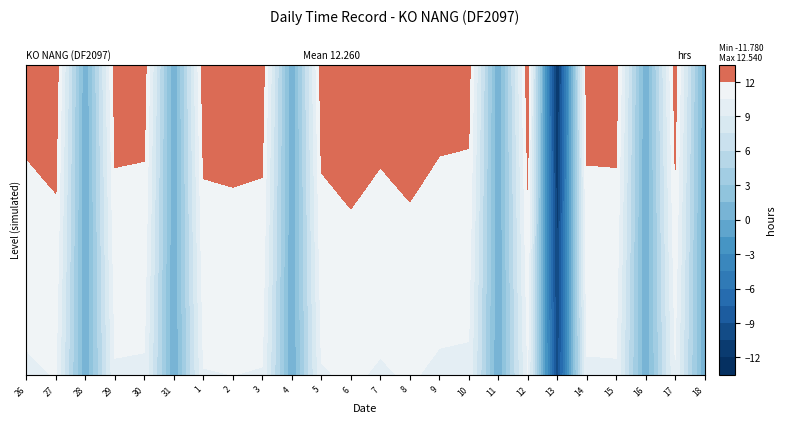

Reading left to right, extract all data points from this chart.

26: 12.1	0.0	0.0	0.0	0.0	0.0
27: 12.4	0.0	0.0	0.0	0.0	0.0
28: 0.0	0.0	0.0	0.0	0.0	0.0
29: 12.2	0.0	0.0	0.0	0.0	0.0
30: 12.2	0.0	0.0	0.0	0.0	0.0
31: 0.0	0.0	0.0	0.0	0.0	0.0
1: 12.3	0.0	0.0	0.0	0.0	0.0
2: 12.4	0.0	0.0	0.0	0.0	0.0
3: 12.3	0.0	0.0	0.0	0.0	0.0
4: 0.0	0.0	0.0	0.0	0.0	0.0
5: 12.2	0.0	0.0	0.0	0.0	0.0
6: 12.5	0.0	0.0	0.0	0.0	0.0
7: 12.2	0.0	0.0	0.0	0.0	0.0
8: 12.5	0.0	0.0	0.0	0.0	0.0
9: 12.1	0.0	0.0	0.0	0.0	0.0
10: 12.1	0.0	0.0	0.0	0.0	0.0
11: 0.0	0.0	0.0	0.0	0.0	0.0
12: 12.4	0.0	0.0	0.0	0.0	0.0
13: -11.8	0.0	0.0	0.0	0.0	0.0
14: 12.2	0.0	0.0	0.0	0.0	0.0
15: 12.2	0.0	0.0	0.0	0.0	0.0
16: 0.0	0.0	0.0	0.0	0.0	0.0
17: 12.2	0.0	0.0	0.0	0.0	0.0
18: 0.0	0.0	0.0	0.0	0.0	0.0